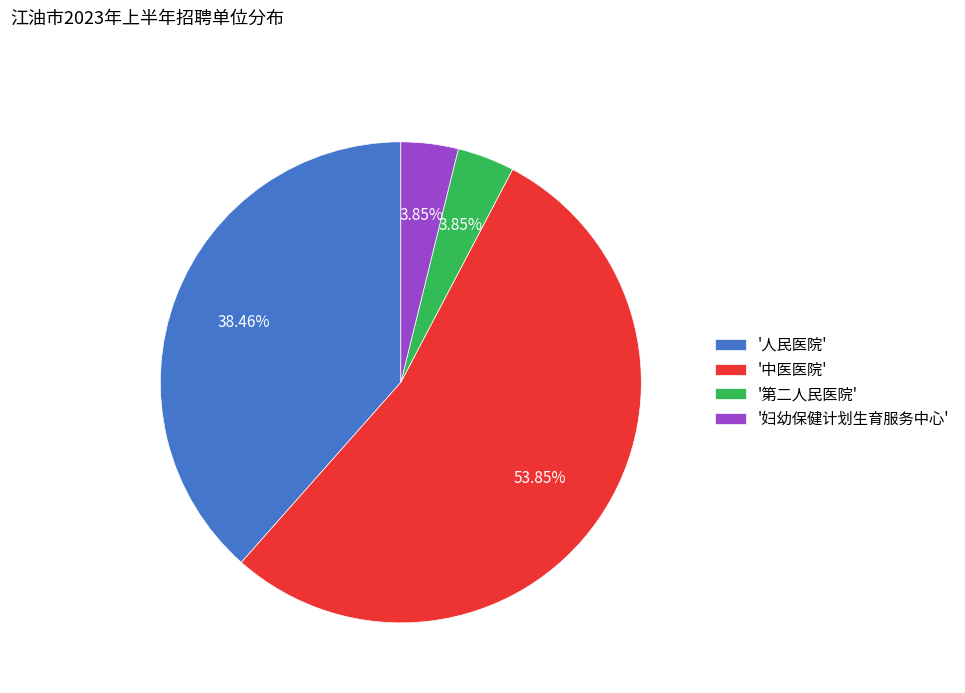

Which has a higher value, '人民医院' or '妇幼保健计划生育服务中心'?

'人民医院'